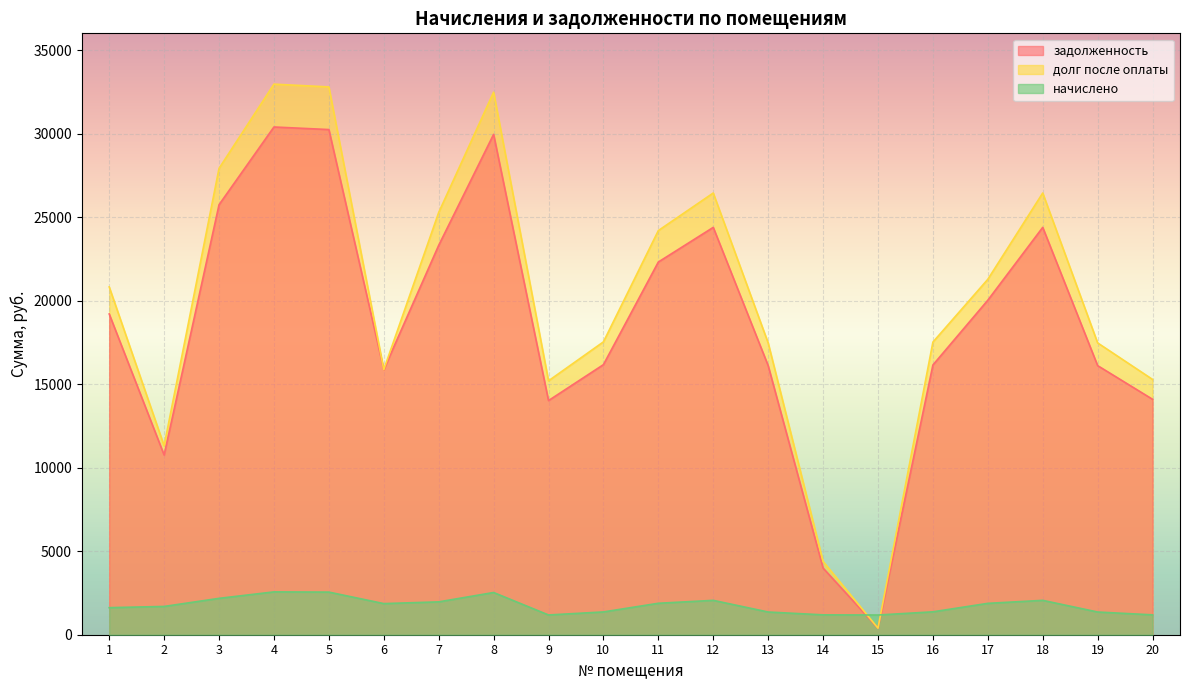

At which label does начислено first exceed 1863?

3